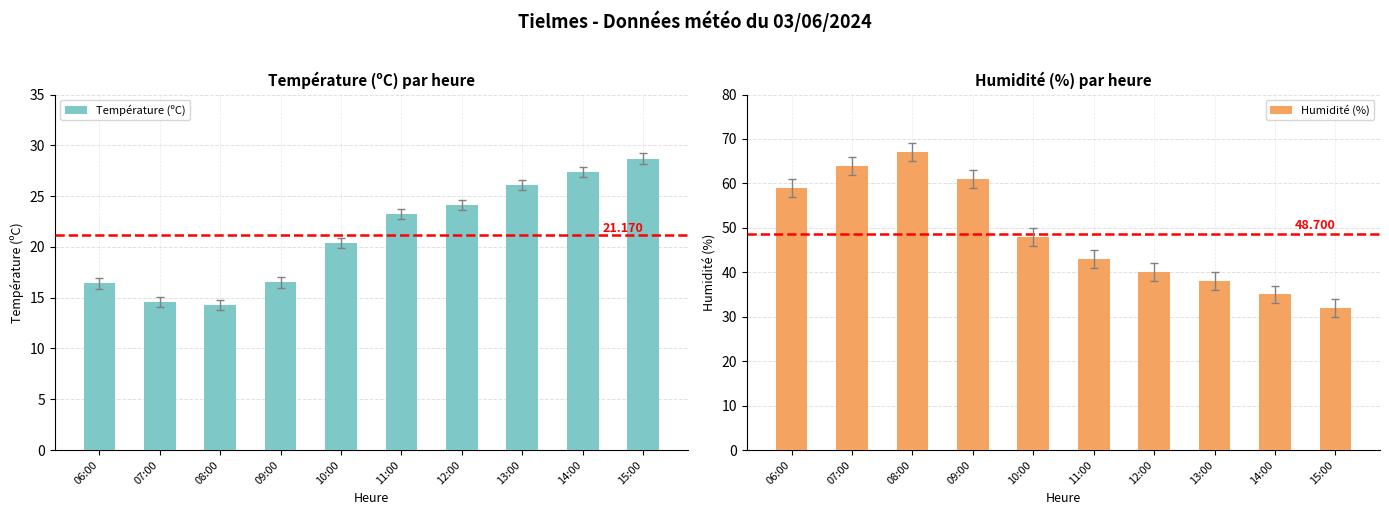

What is the difference between the Température (ºC) values at 08:00 and 14:00?

13.1